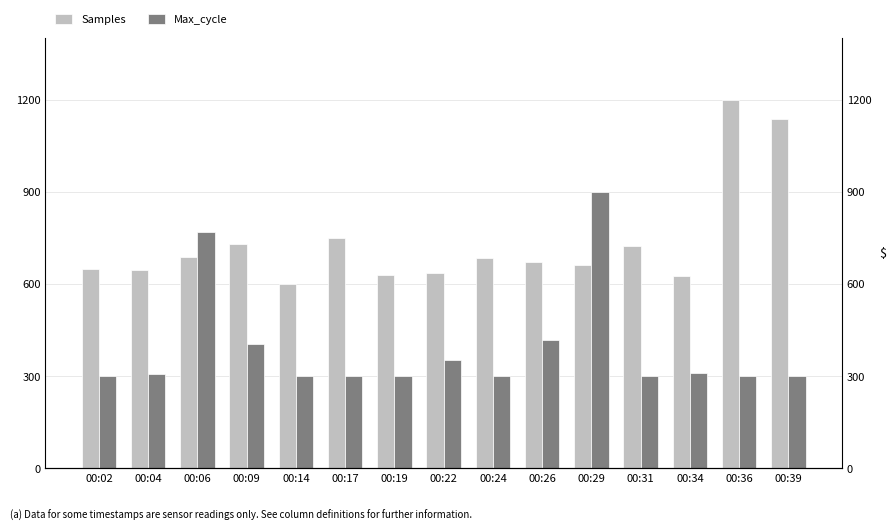

At 00:02, list the series in order from smallest to largest.

Max_cycle, Samples